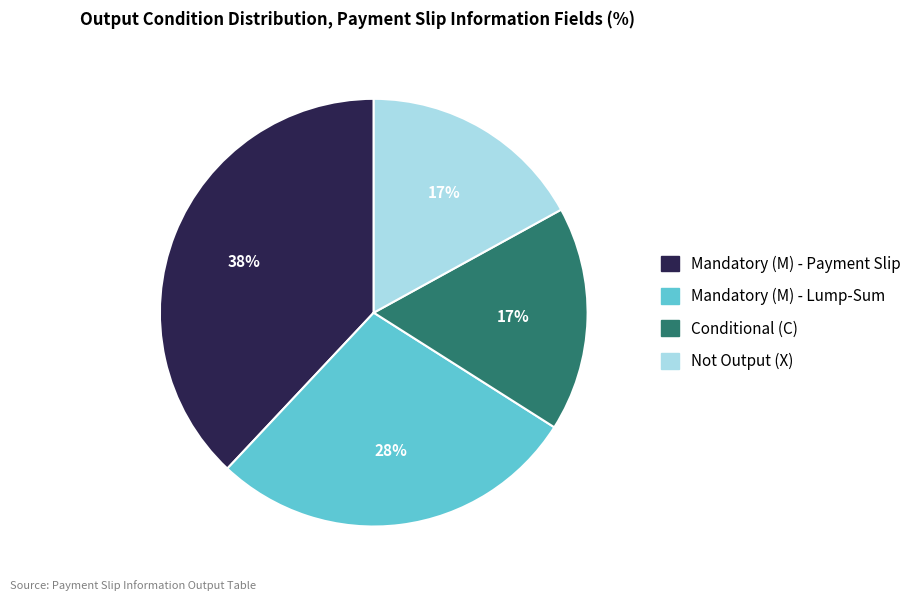

Is there any slice that represents more than half of the pie?

No